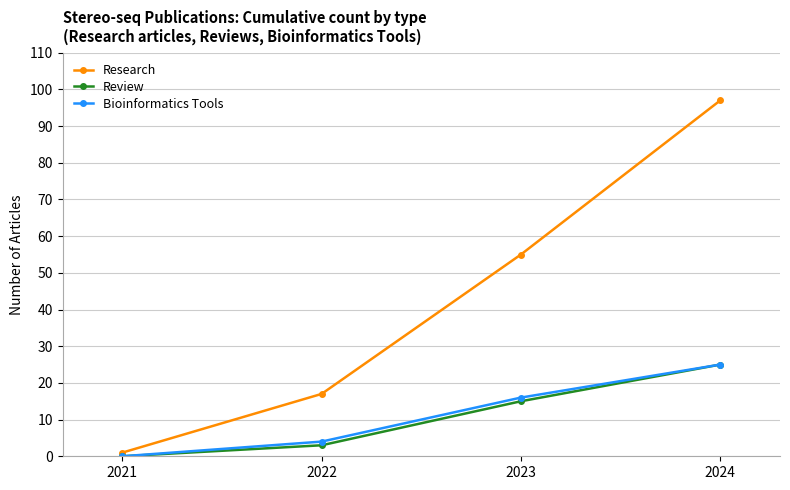

Count the Bioinformatics Tools values in the range 4 to 25.

3